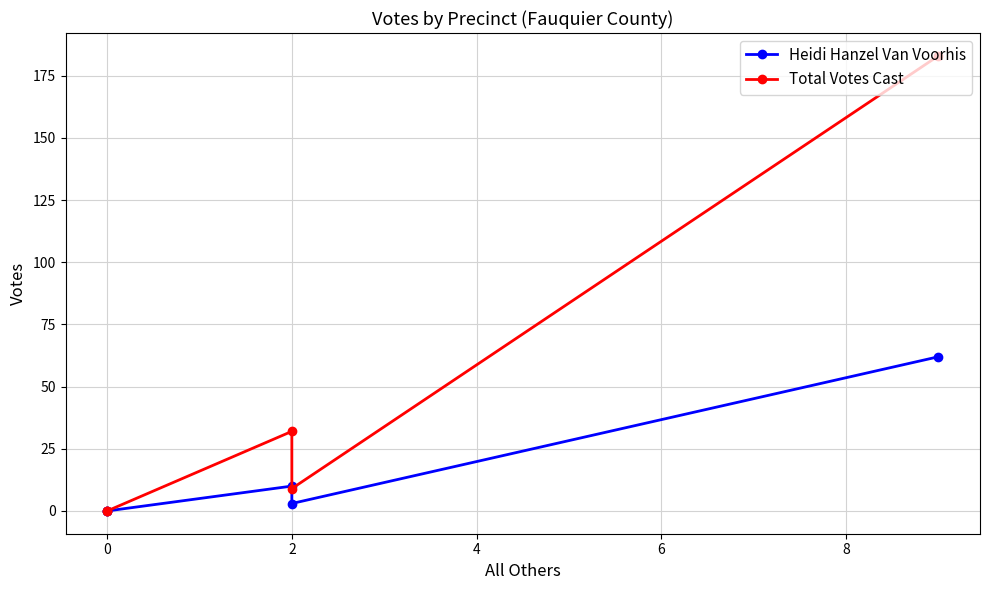

True or false: Heidi Hanzel Van Voorhis and Total Votes Cast cross at least once.

False